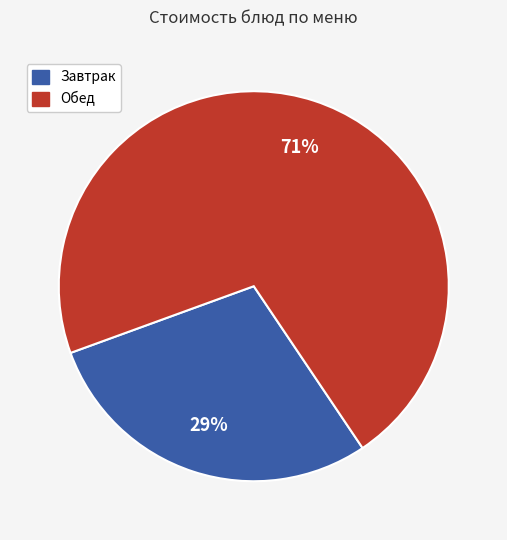

Does any single category account for the majority?

Yes